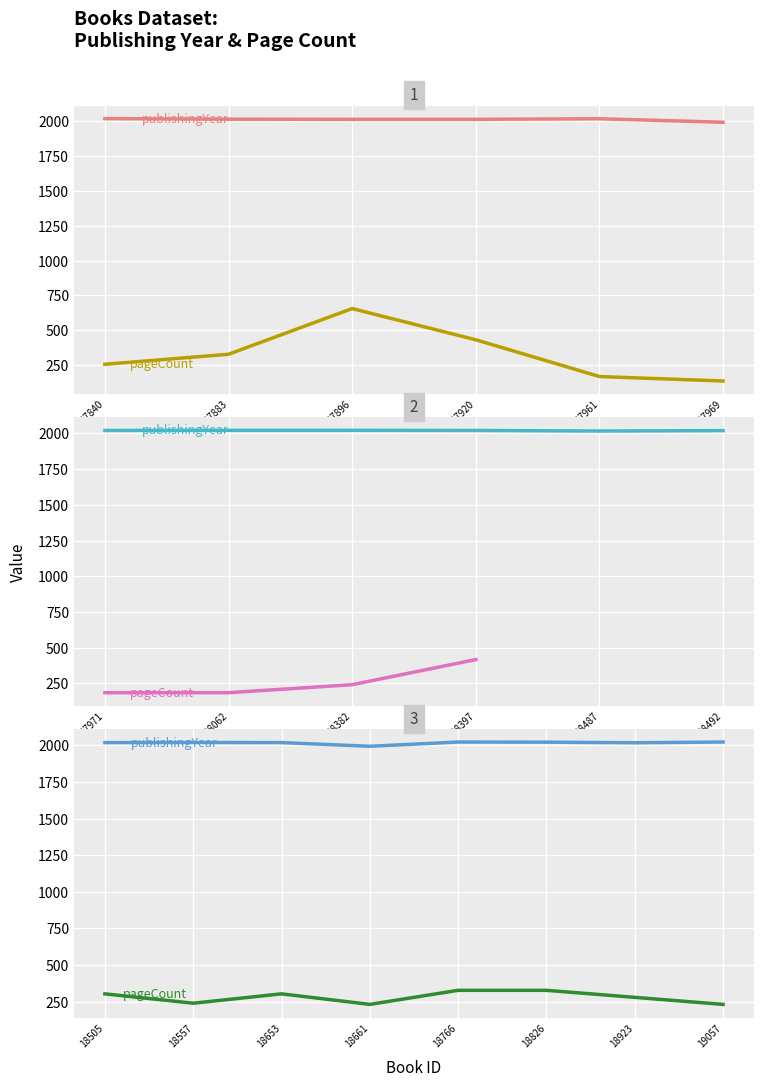

What is the sum of the publishingYear values at 18653 and 18661?

4011